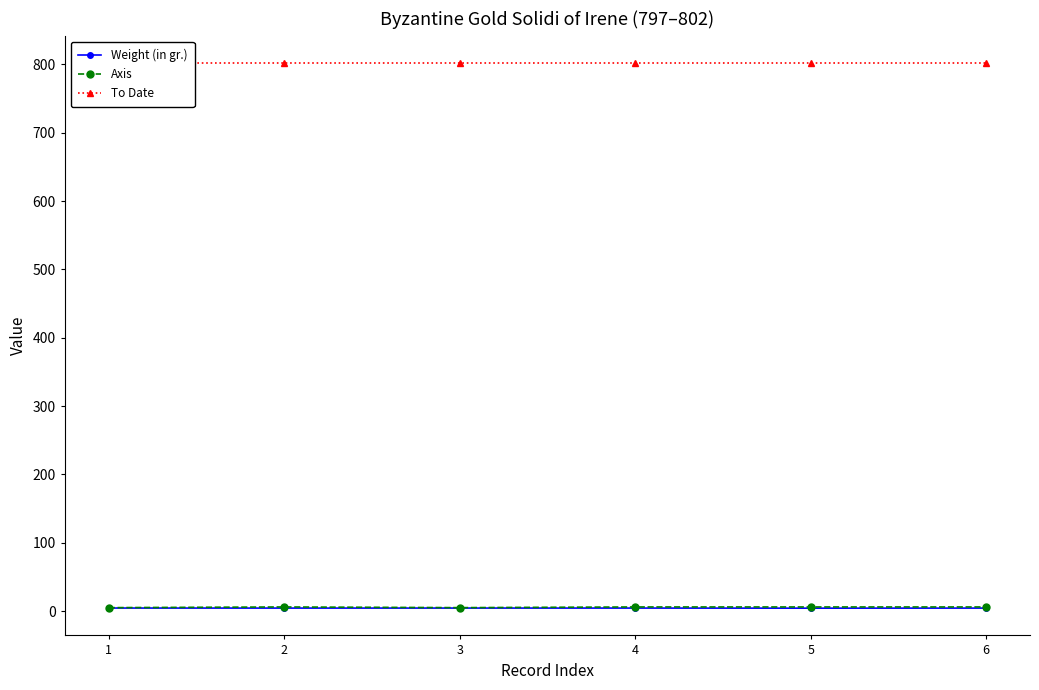

True or false: Weight (in gr.) and Axis cross at least once.

False